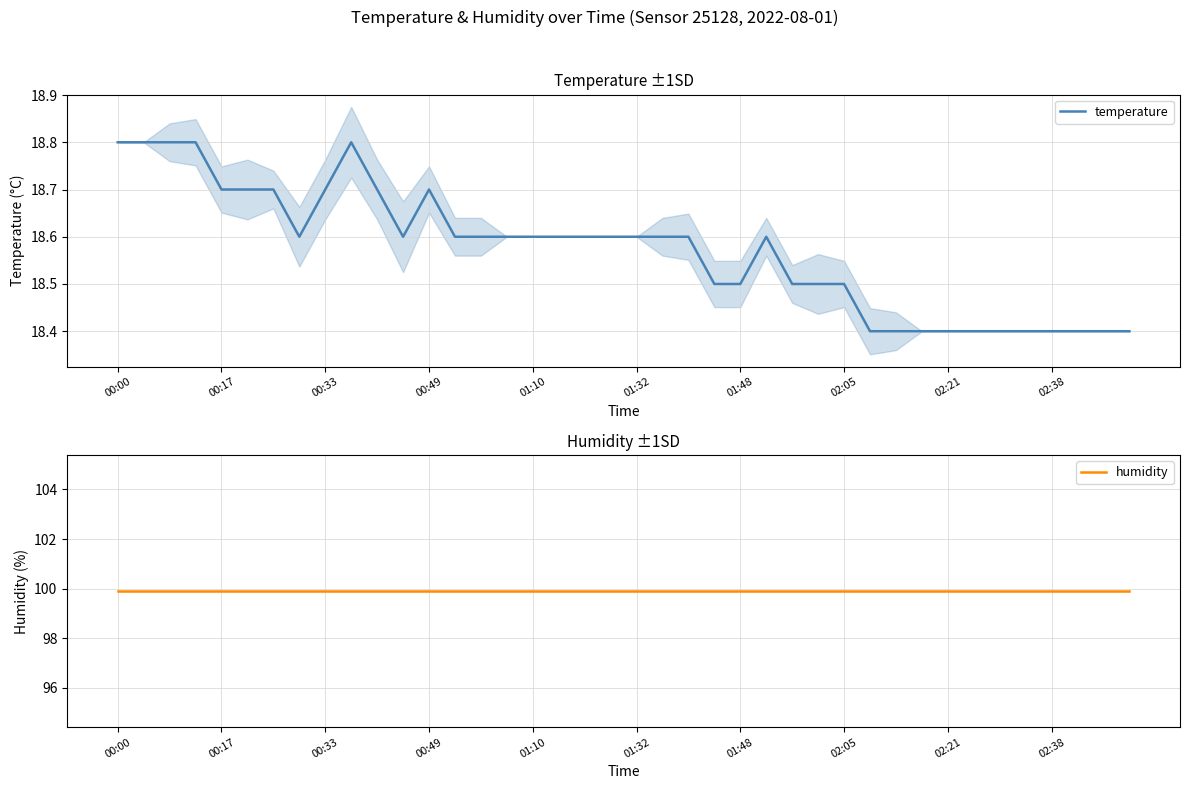

What is the maximum value for temperature?

18.8